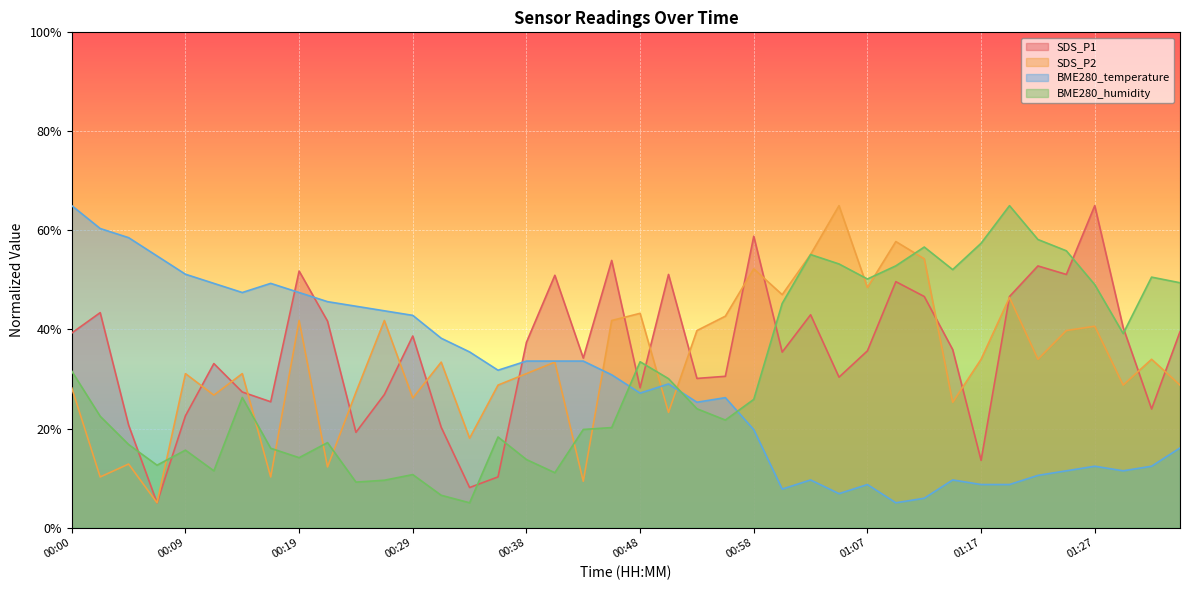

What are all the series names shown in the legend?

SDS_P1, SDS_P2, BME280_temperature, BME280_humidity